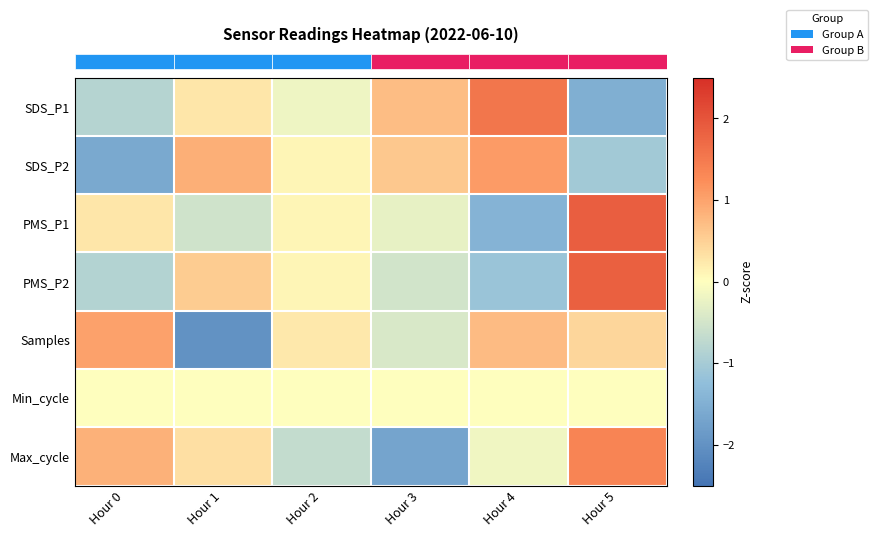

Which series has the widest spread of values?

row_2